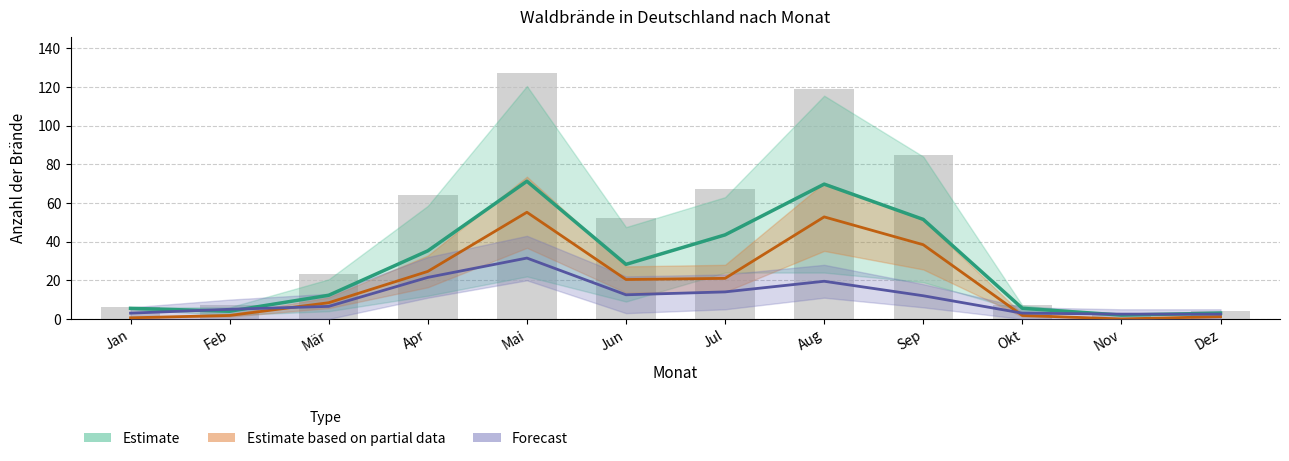

At how many categories does at least one series exceed 54?

5